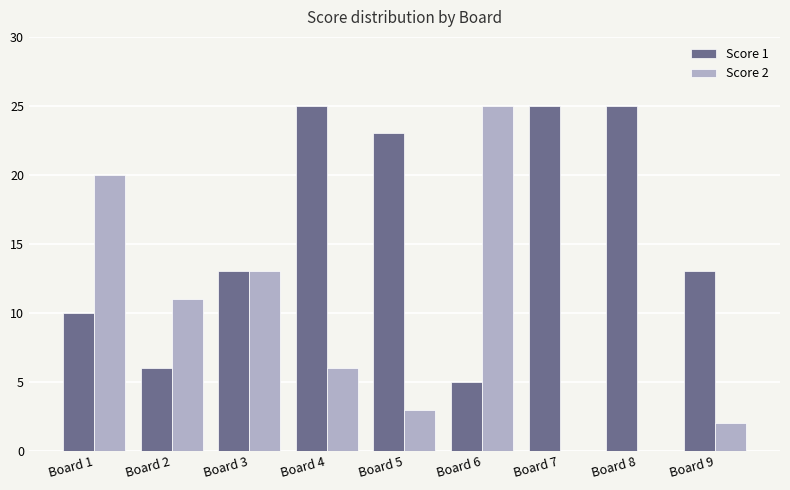

Between Board 4 and Board 8, which series saw the biggest shift?

Score 2